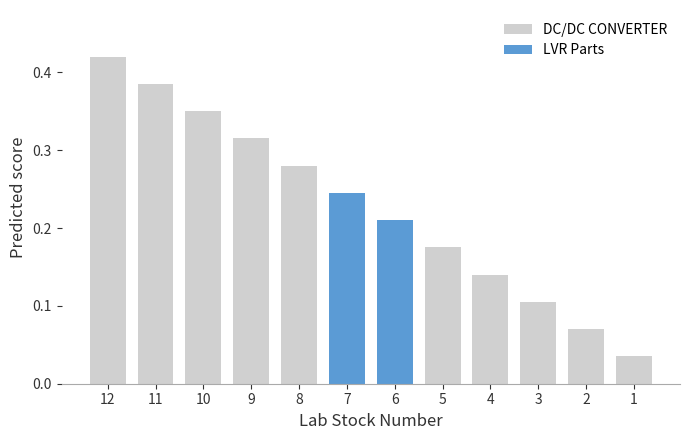

The value of DC/DC CONVERTER at 5 is 0.1. True or false?

False